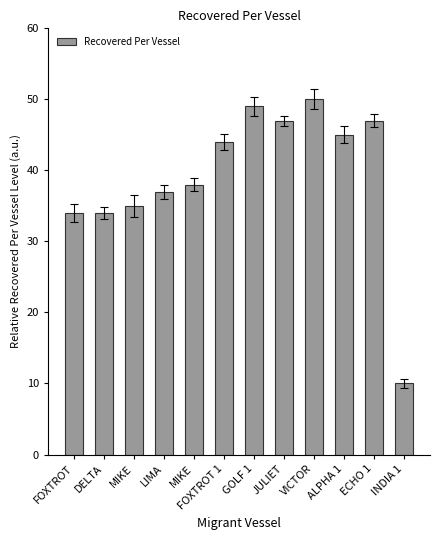

How many distinct data groups are displayed?

1